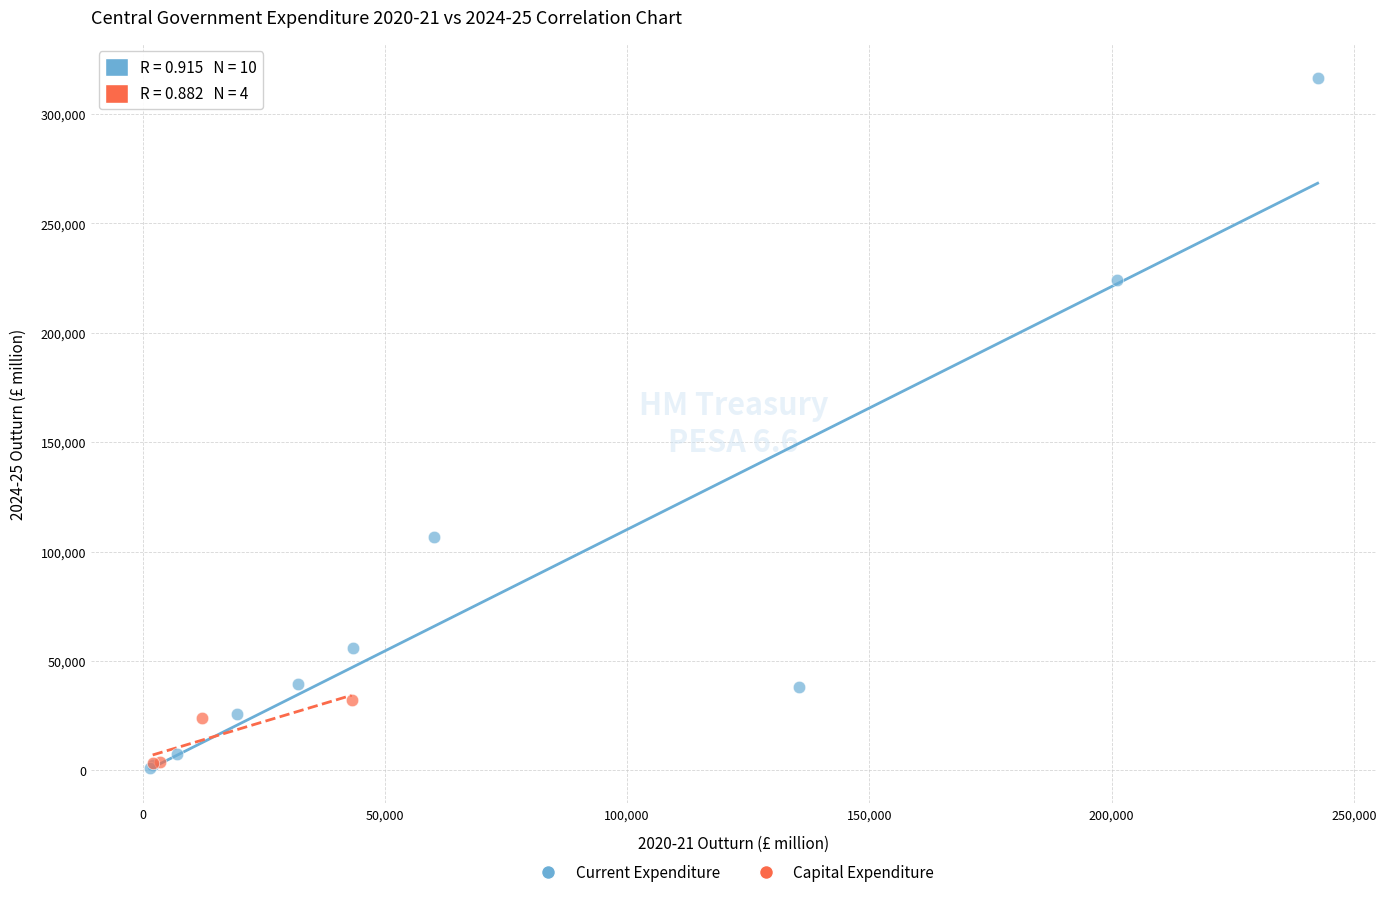

Which series contains the highest Y value?

Current Expenditure